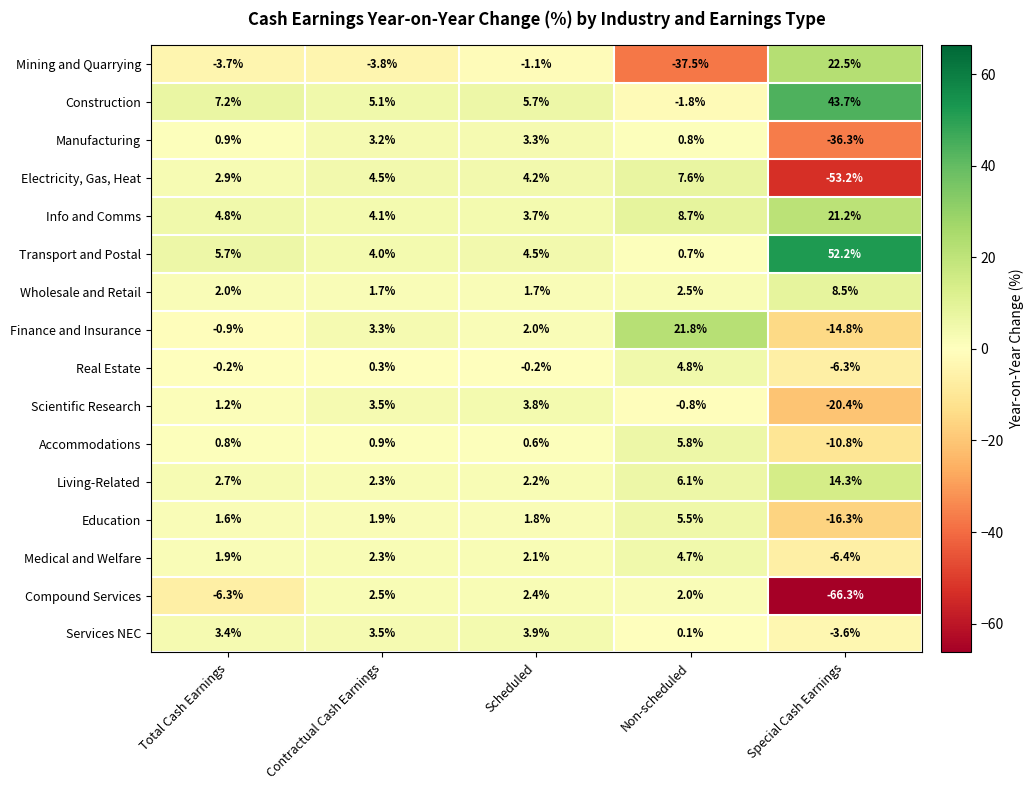

What is the approximate value of Transport and Postal at Non-scheduled?

0.7